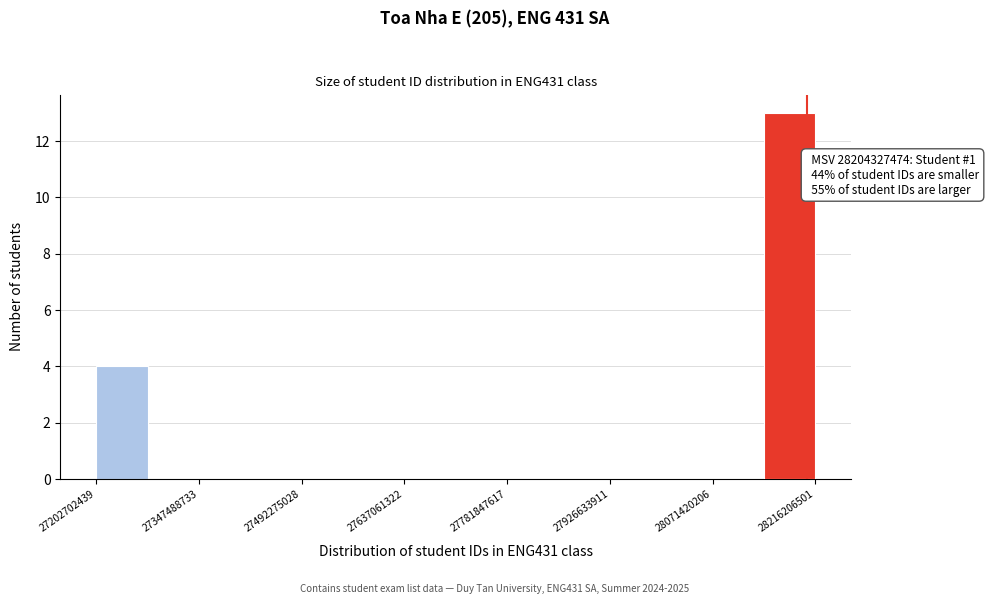

Around what value on the x-axis is the tallest bar? Give the approximate position of its centre, as read against the axis.

28180000000